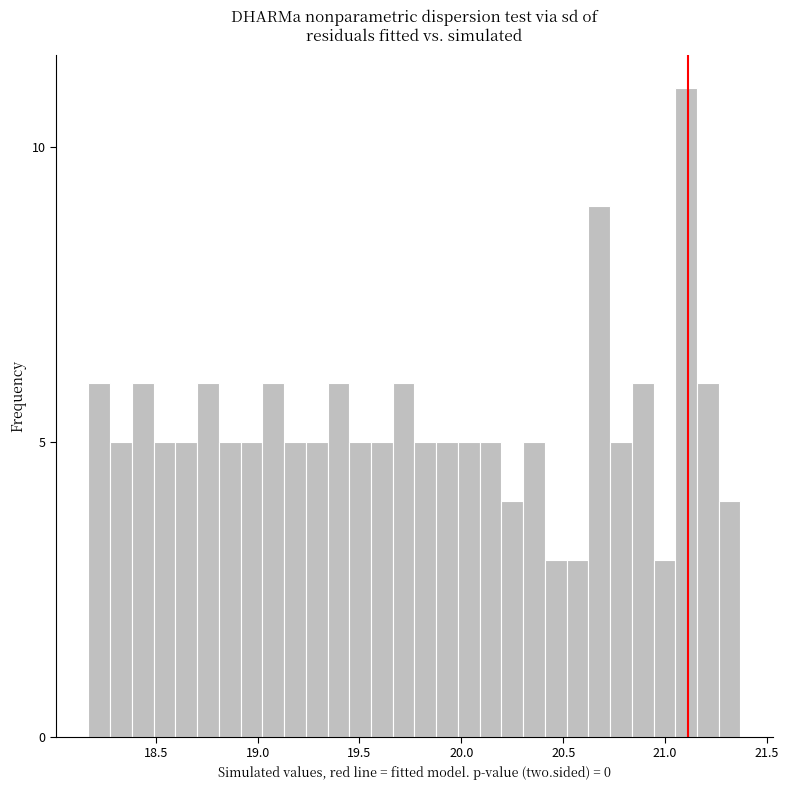

Read against the x-axis, roughly where is the centre of the tallest bar?

21.10